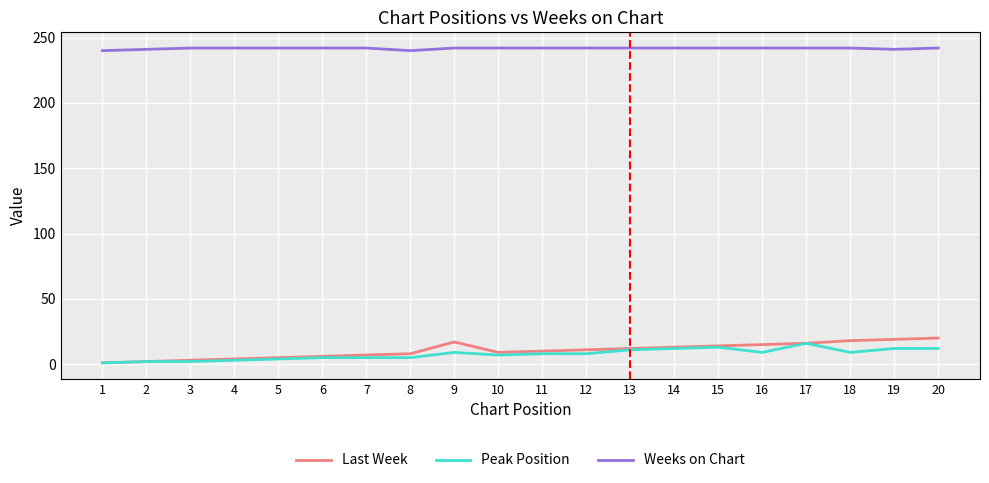

List the series in order of their peak value, highest first.

Weeks on Chart, Last Week, Peak Position